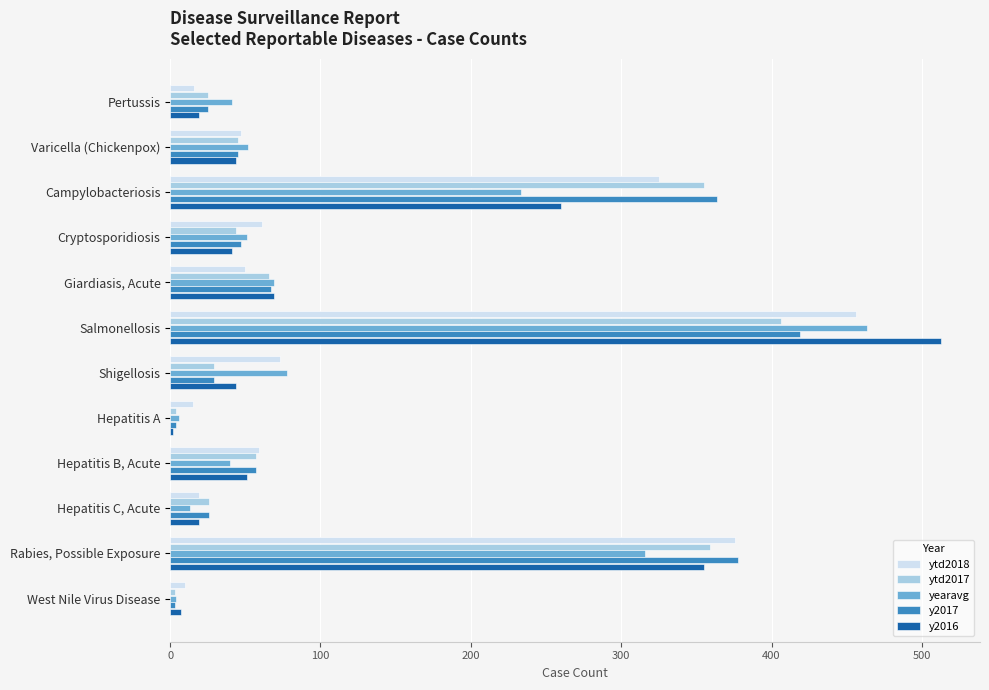

What is the difference between the highest and lowest values at Campylobacteriosis?

130.8